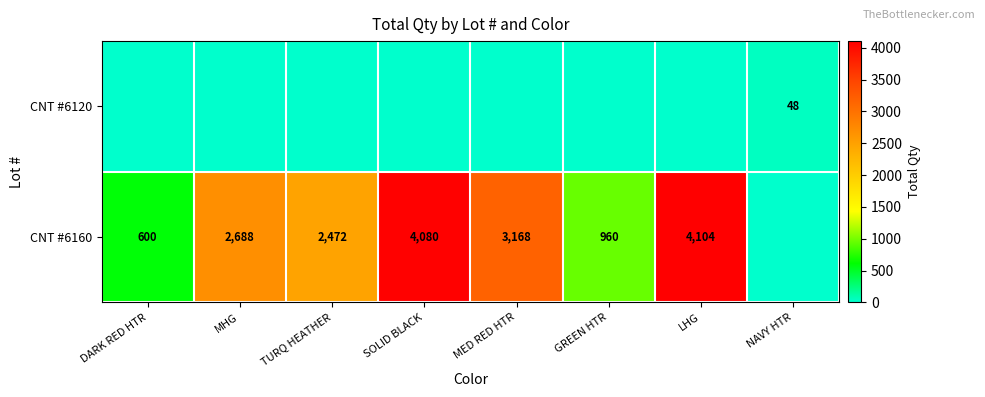

What is the difference between the CNT #6160 values at MED RED HTR and DARK RED HTR?

2568